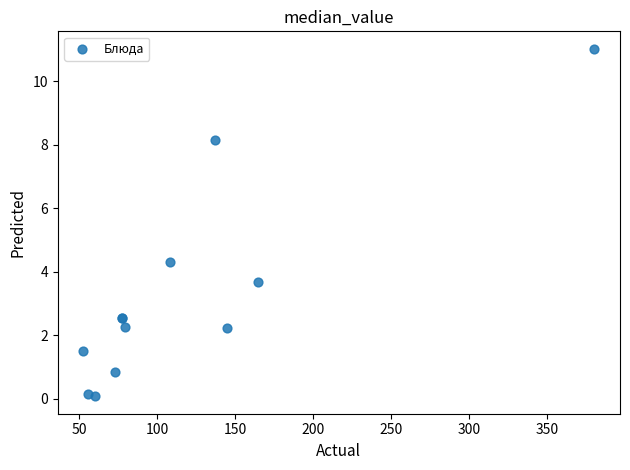

What Y value in the scatter plot is closest to 5?

4.3